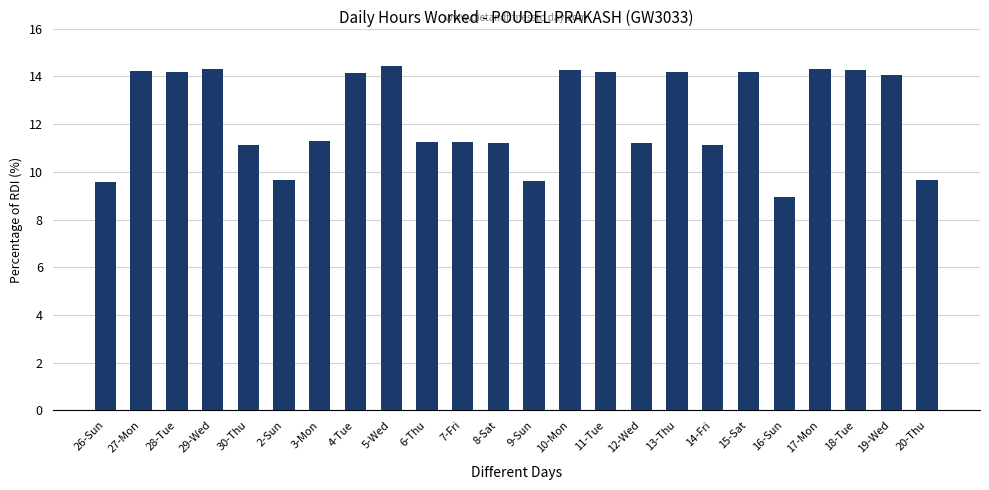

Which category has the lowest value across all series?

16-Sun